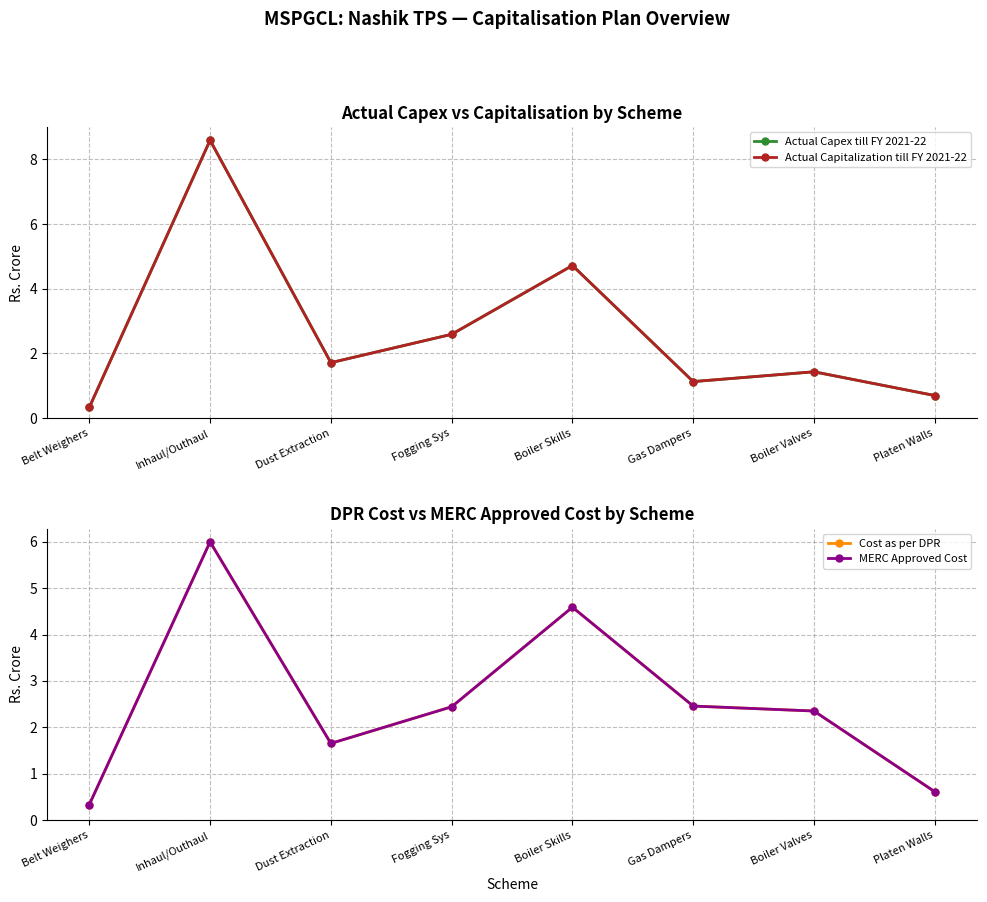

Reading left to right, extract all data points from this chart.

Actual Capex till FY 2021-22: 0.3	8.6	1.7	2.6	4.7	1.1	1.4	0.7
Actual Capitalization till FY 2021-22: 0.3	8.6	1.7	2.6	4.7	1.1	1.4	0.7
Cost as per DPR: 0.3	6.0	1.6	2.4	4.6	2.5	2.3	0.6
MERC Approved Cost: 0.3	6.0	1.6	2.4	4.6	2.5	2.3	0.6